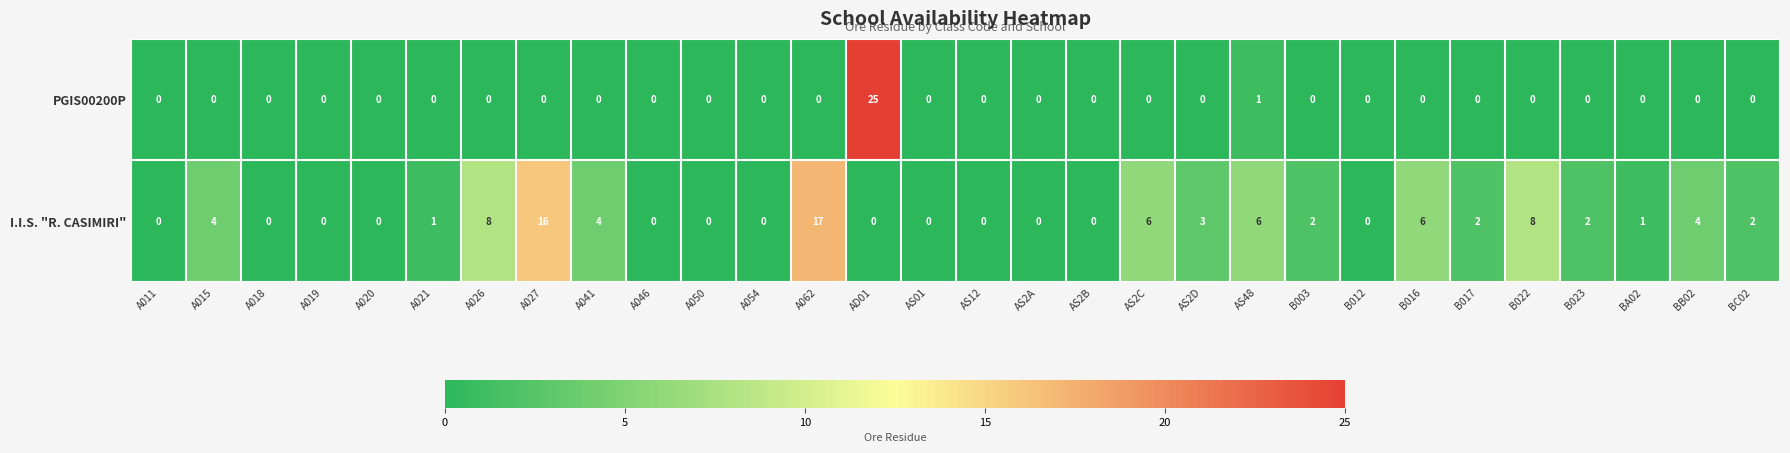

What is the difference between the highest and lowest values at BA02?

1